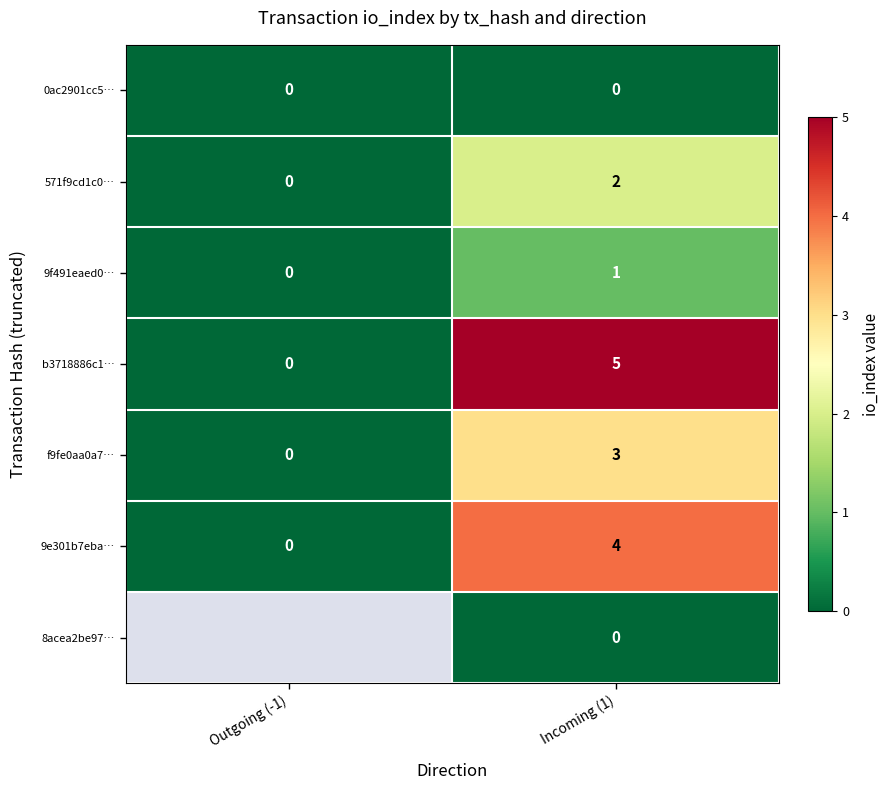

At how many categories does at least one series exceed 4?

1